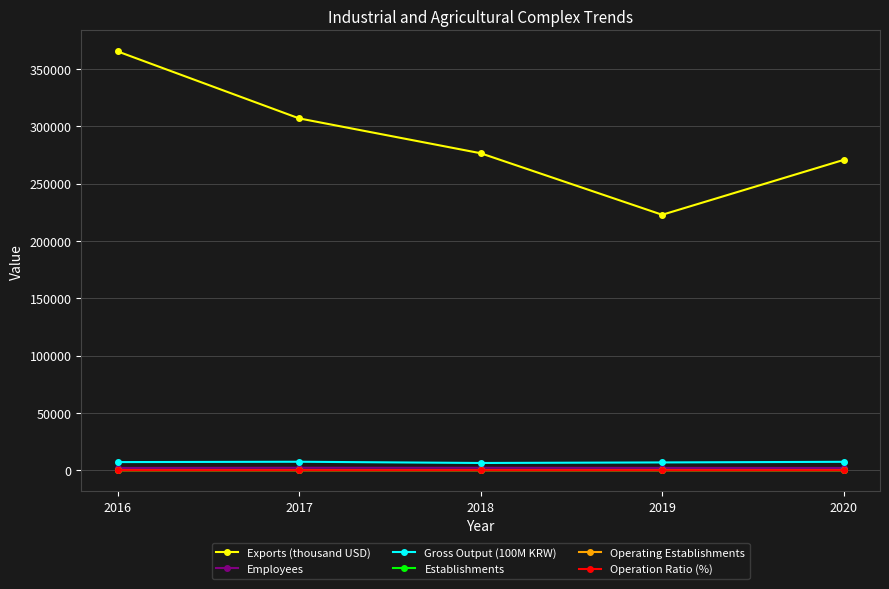

Is the value of Exports (thousand USD) at 2018 greater than the value of Establishments at 2017?

Yes